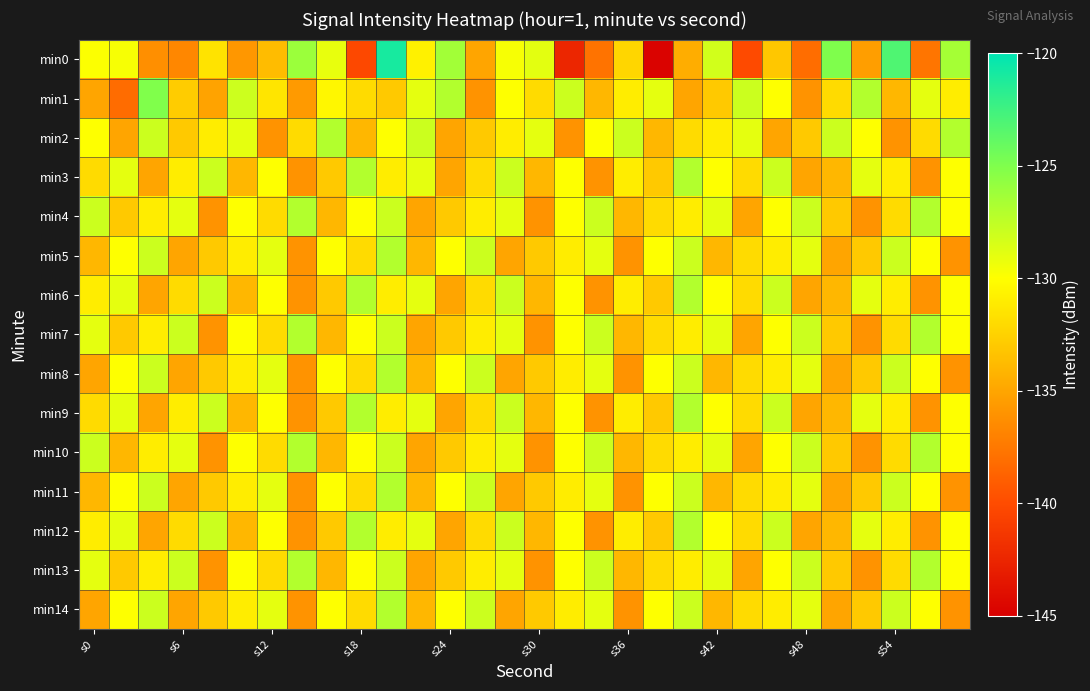

What is the minimum value shown in the chart?

-144.7